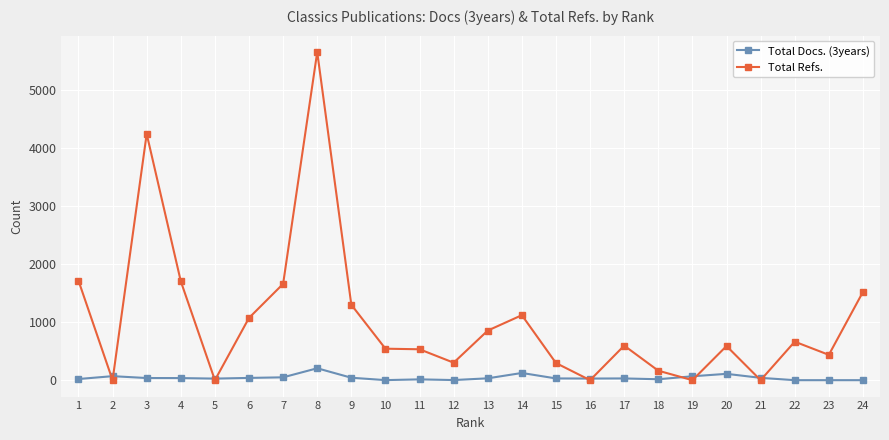

What is the difference between the highest and lowest values at 21?

40